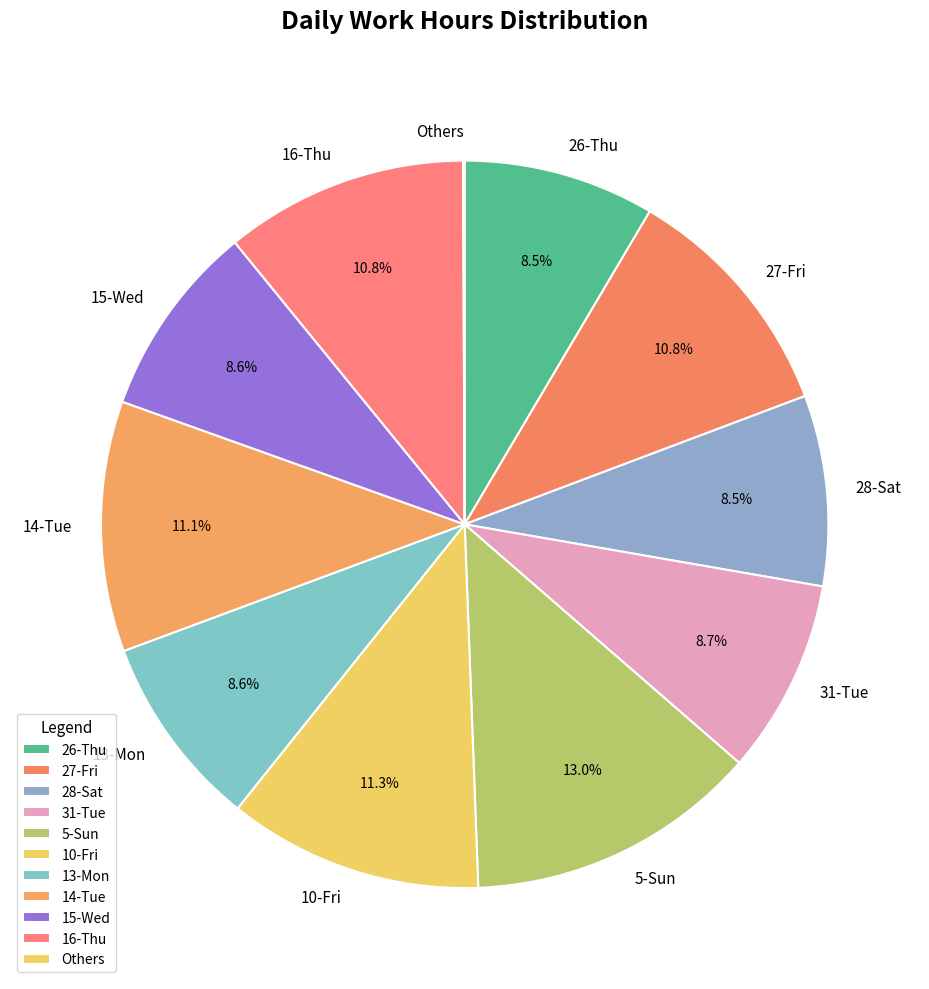

Does any single category account for the majority?

No